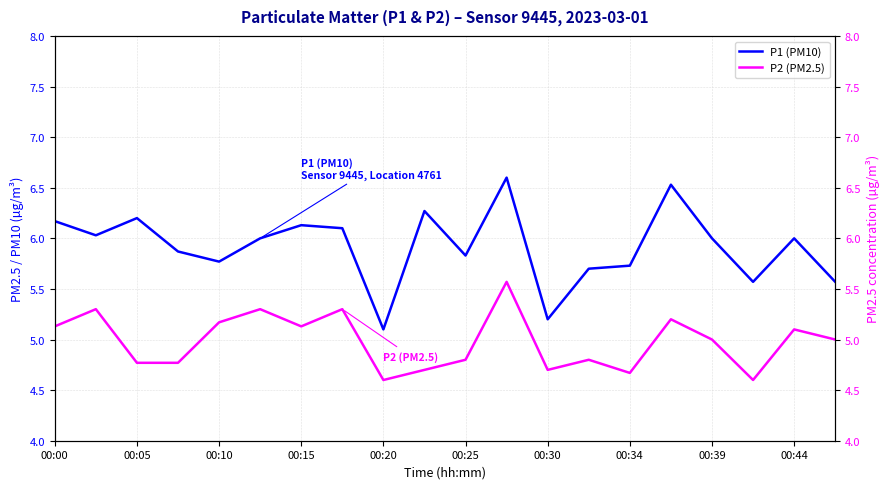

Reading left to right, list all the values displayed in this chart.

P1 (PM10): 6.2	6.0	6.2	5.9	5.8	6.0	6.1	6.1	5.1	6.3	5.8	6.6	5.2	5.7	5.7	6.5	6.0	5.6	6.0	5.6
P2 (PM2.5): 5.1	5.3	4.8	4.8	5.2	5.3	5.1	5.3	4.6	4.7	4.8	5.6	4.7	4.8	4.7	5.2	5.0	4.6	5.1	5.0